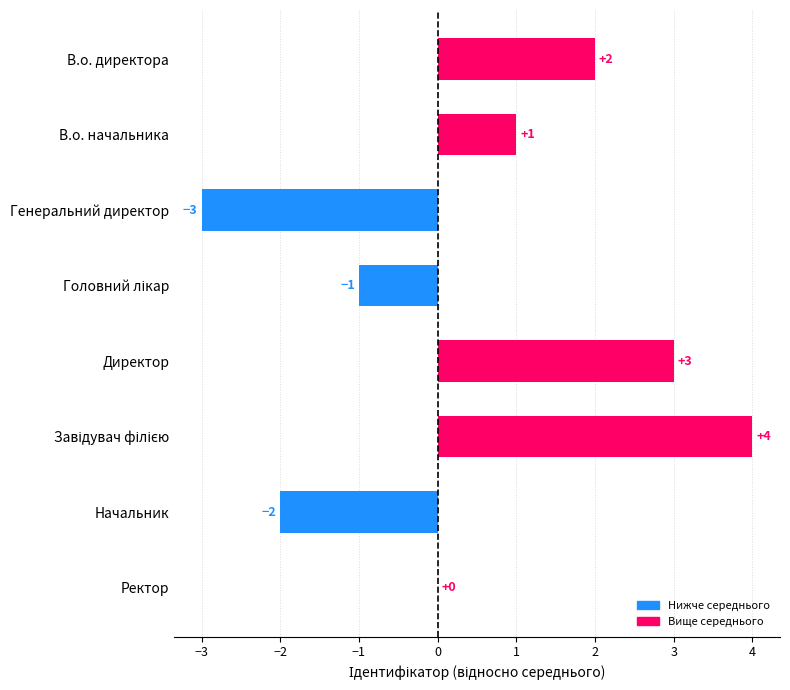

Count the number of categories in the chart.

8